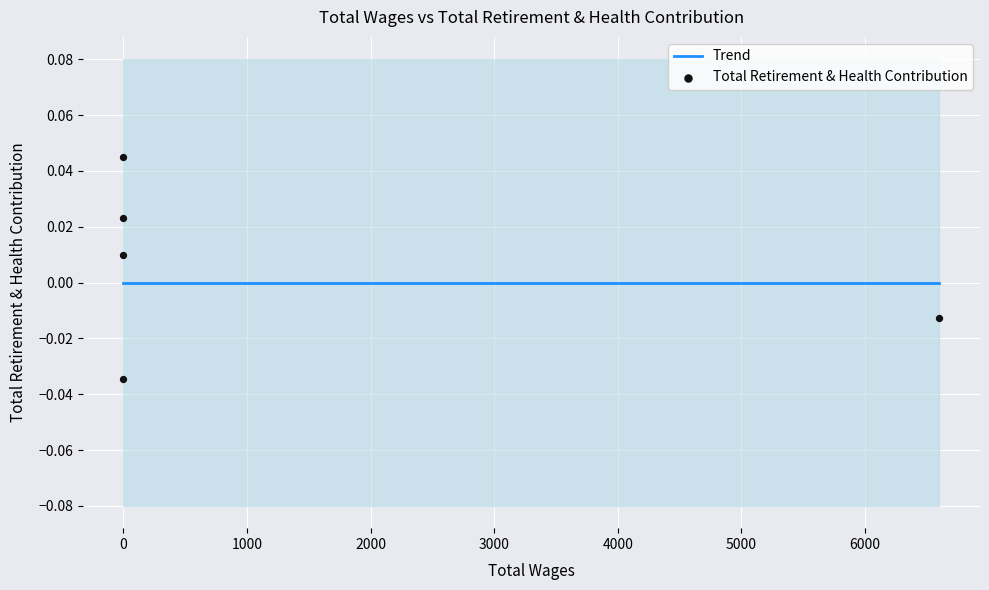

Which series contains the highest Y value?

Total Retirement & Health Contribution